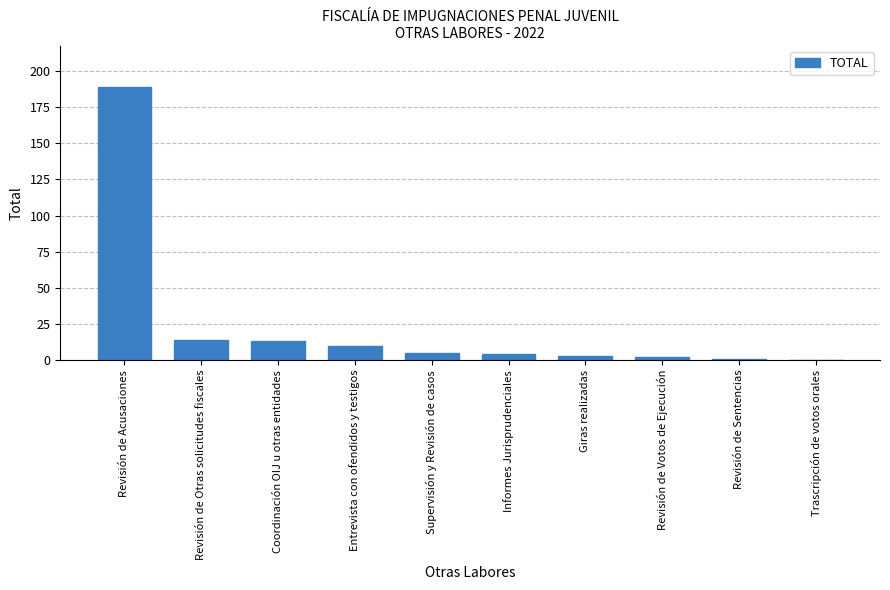

What is the sum of the values at Revisión de Acusaciones and Entrevista con ofendidos y testigos?

199